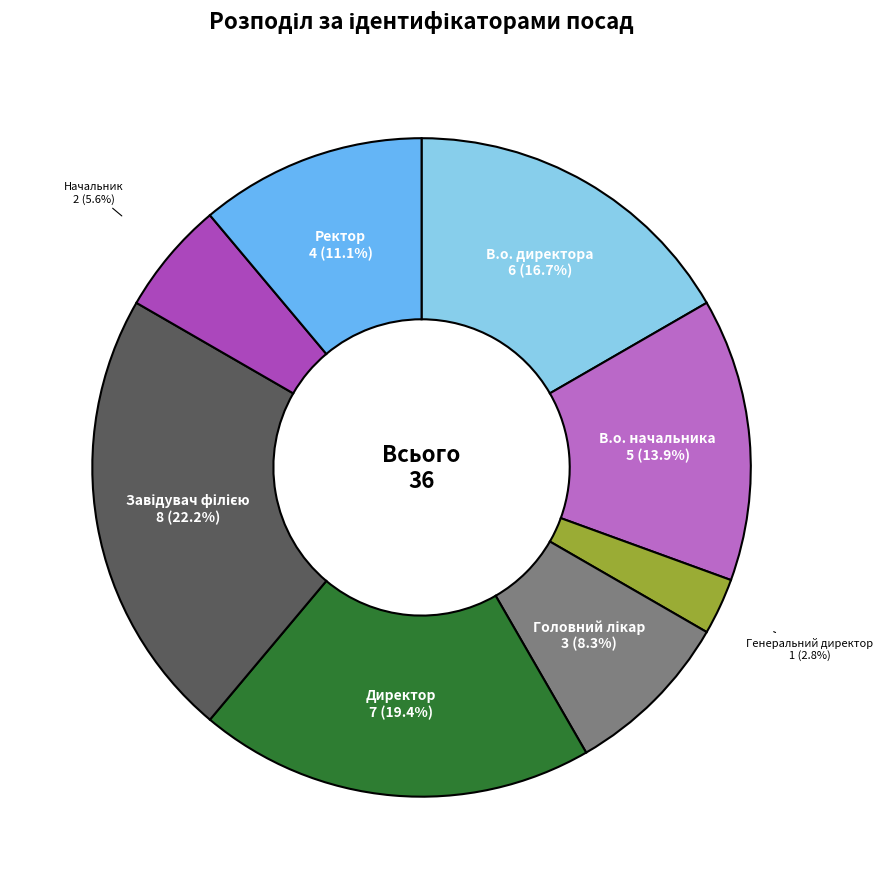

To the nearest percent, what percentage of the pie is В.о. начальника?

14%